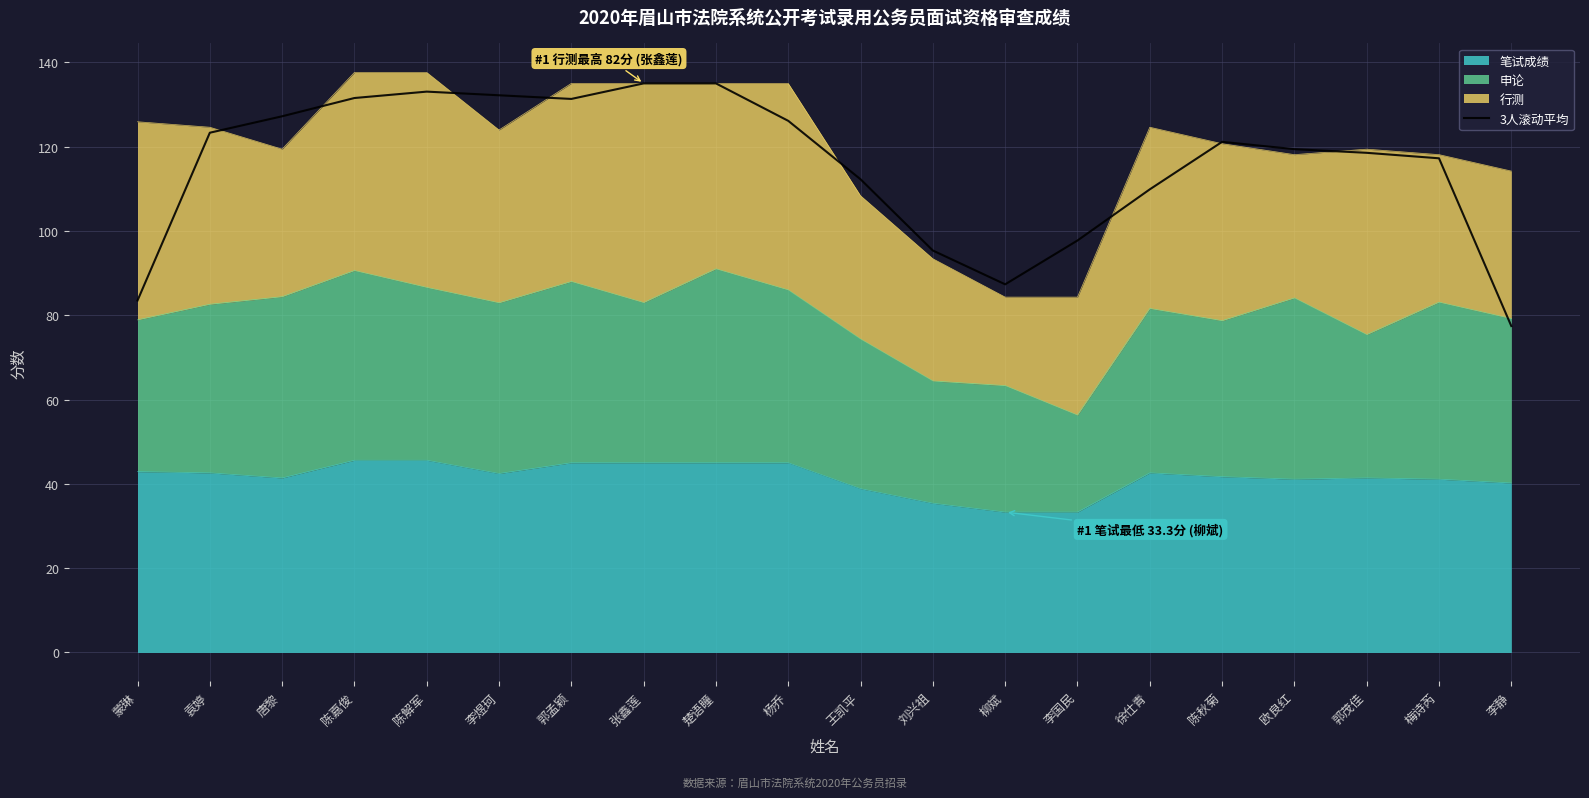

What is the label of the 10th point from the left?

杨乔